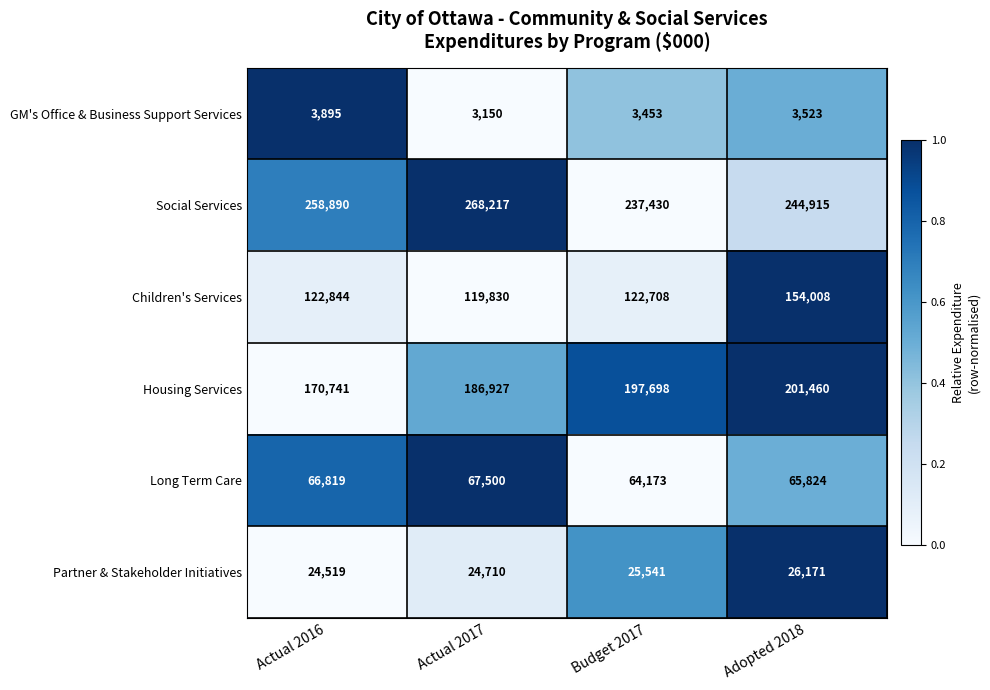

Reading left to right, what are all the values shown in this chart?

GM's Office & Business Support Services: Actual 2016=3895	Actual 2017=3150	Budget 2017=3453	Adopted 2018=3523
Social Services: Actual 2016=258890	Actual 2017=268217	Budget 2017=237430	Adopted 2018=244915
Children's Services: Actual 2016=122844	Actual 2017=119830	Budget 2017=122708	Adopted 2018=154008
Housing Services: Actual 2016=170741	Actual 2017=186927	Budget 2017=197698	Adopted 2018=201460
Long Term Care: Actual 2016=66819	Actual 2017=67500	Budget 2017=64173	Adopted 2018=65824
Partner & Stakeholder Initiatives: Actual 2016=24519	Actual 2017=24710	Budget 2017=25541	Adopted 2018=26171